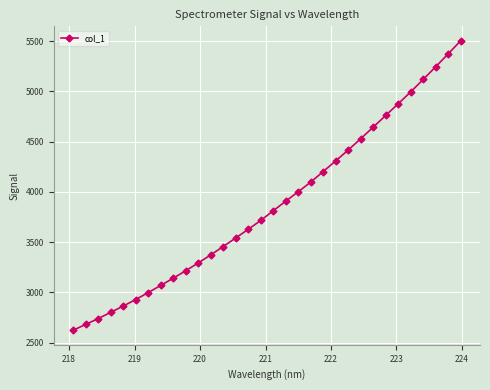

What is the sum of all values?

123842.5